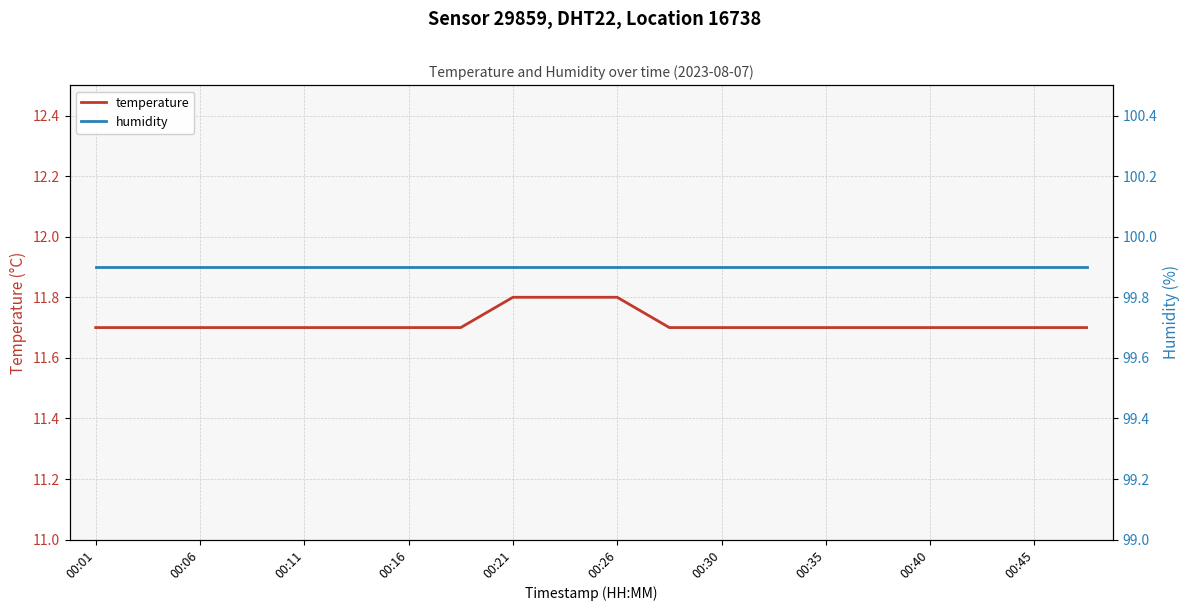

How many lines are shown in the chart?

2